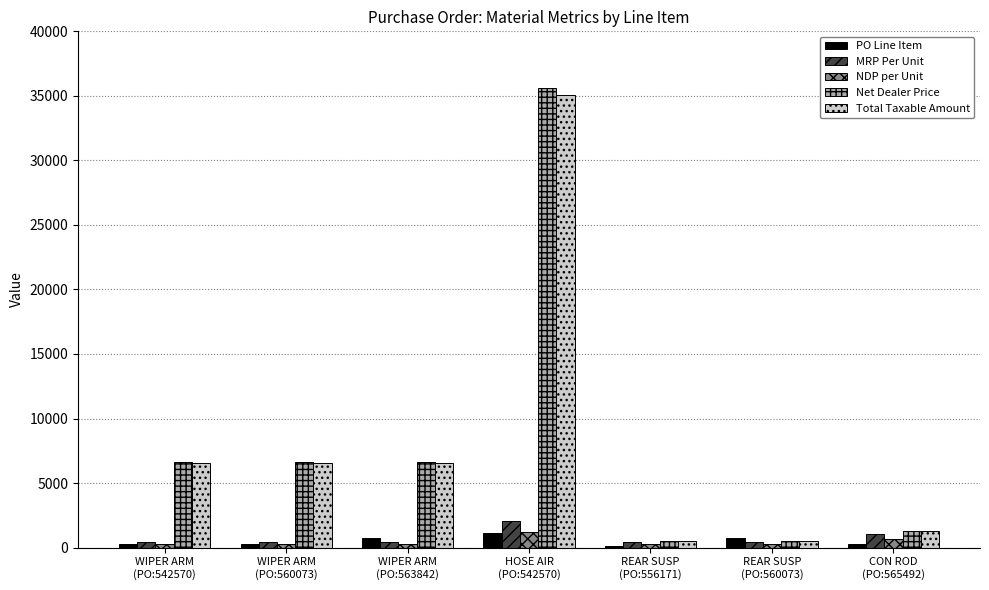

What are all the series names shown in the legend?

PO Line Item, MRP Per Unit, NDP per Unit, Net Dealer Price, Total Taxable Amount